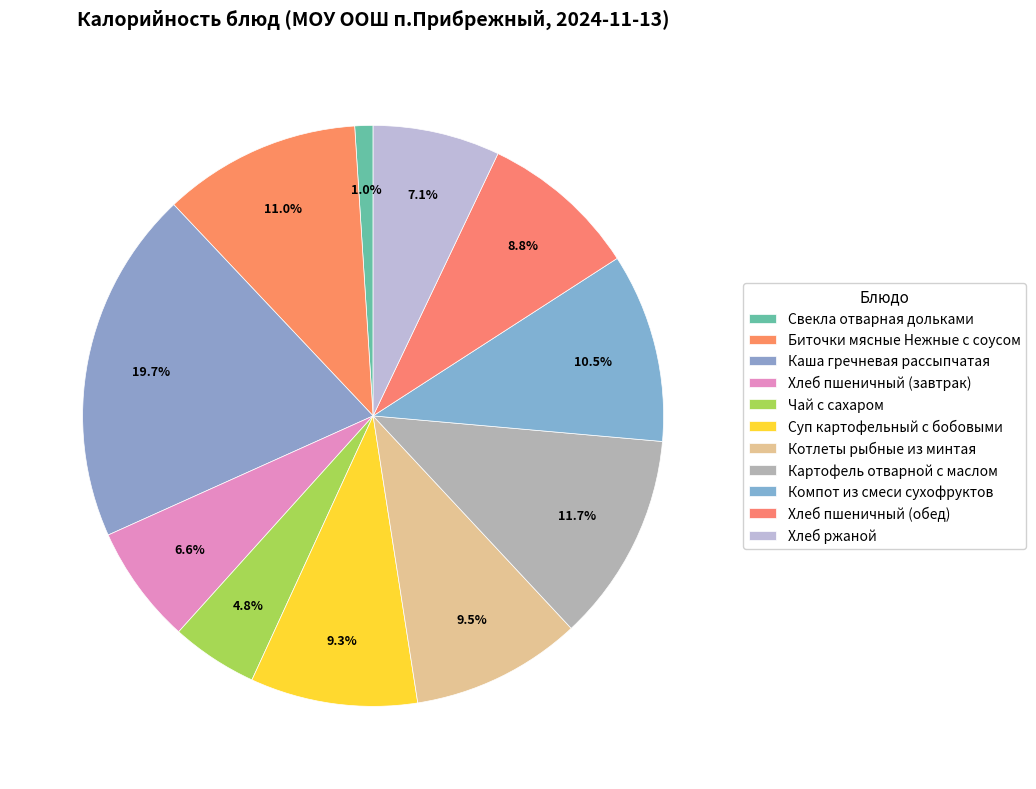

How many segments does this pie chart have?

11